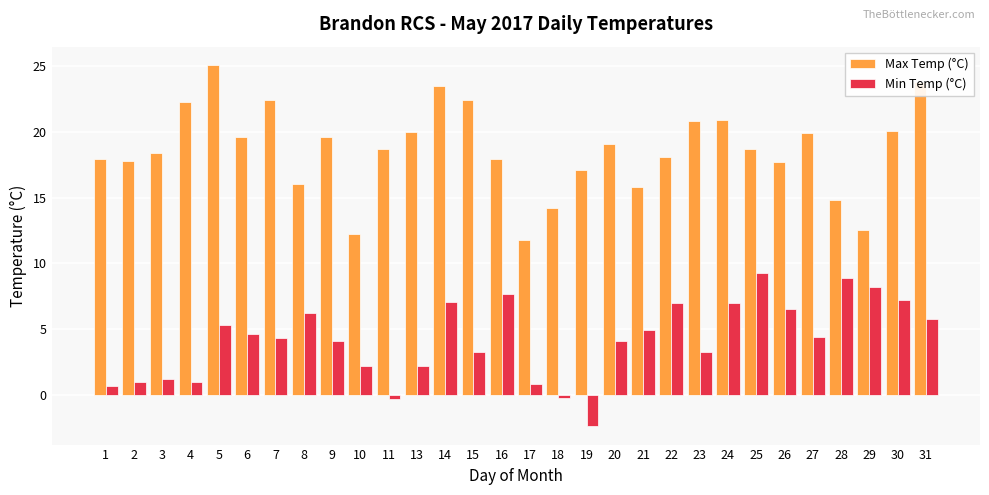

Is the value of Max Temp (°C) at 1 greater than the value of Min Temp (°C) at 25?

Yes